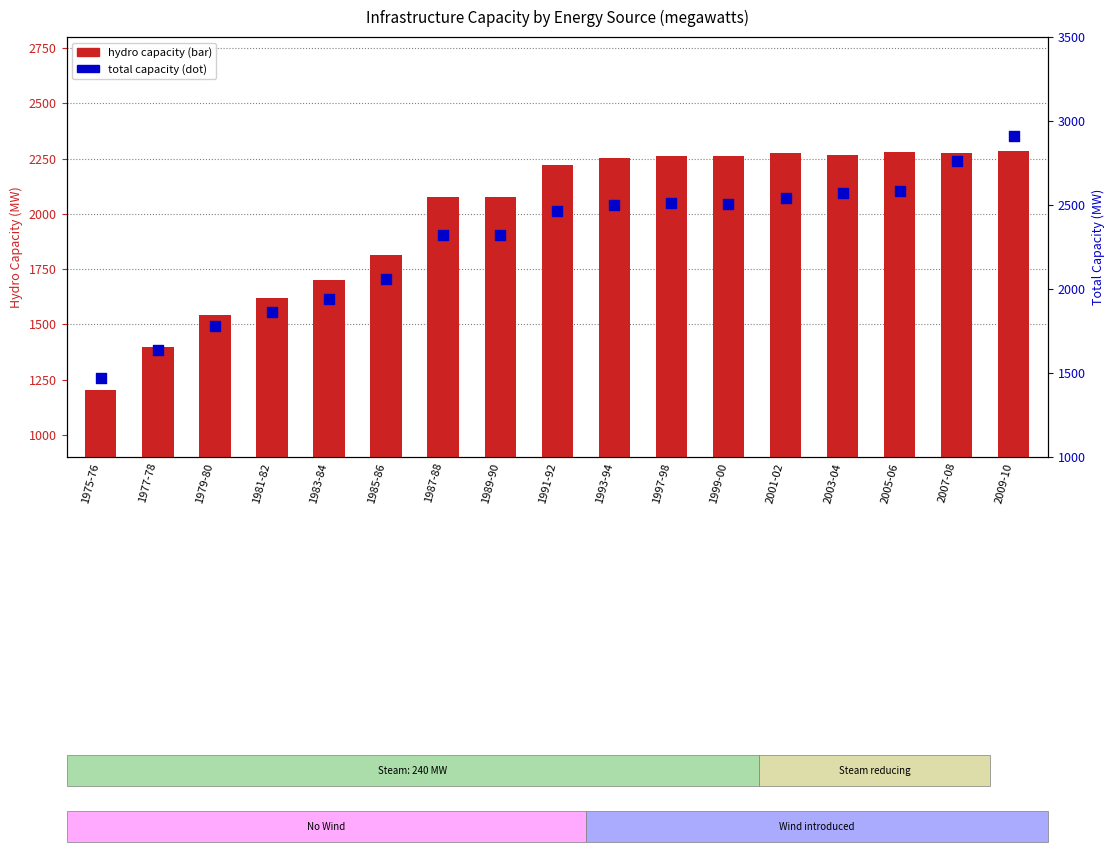

Is the value of hydro capacity at 1981-82 greater than the value of total capacity at 1993-94?

No